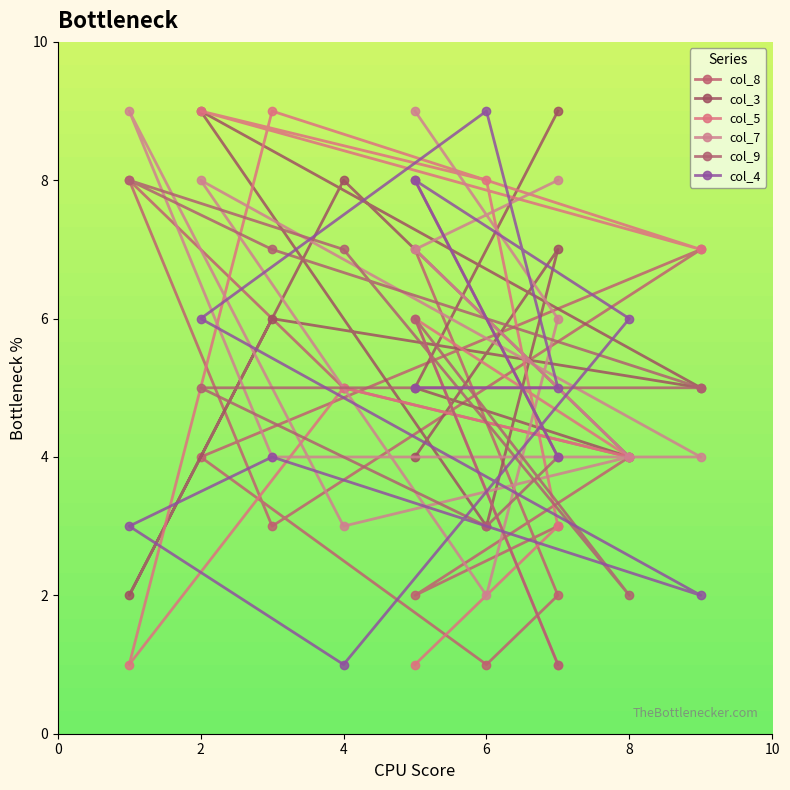

Which series changed the most between 0 and 8?

col_3